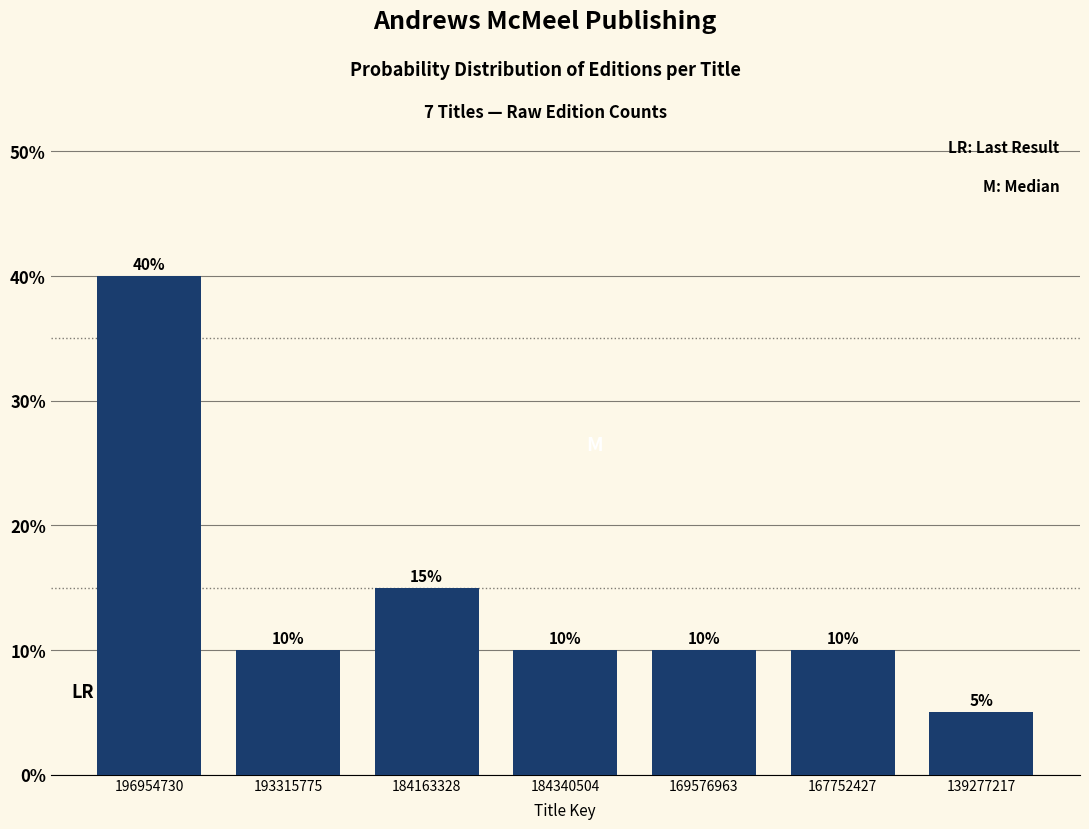

Reading left to right, transcribe all the data shown in this chart.

196954730=40	193315775=10	184163328=15	184340504=10	169576963=10	167752427=10	139277217=5